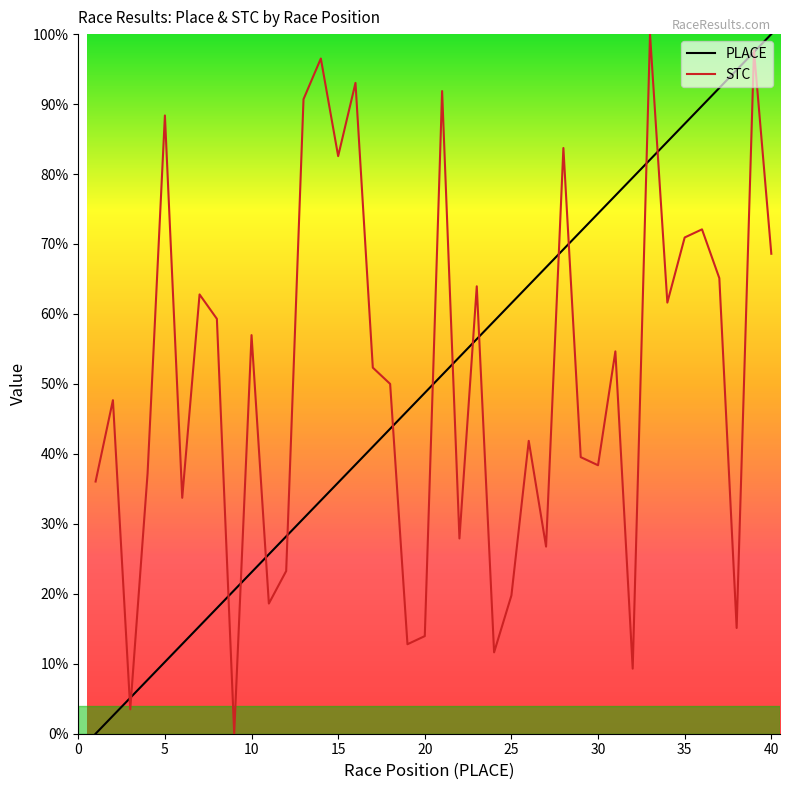

What is the maximum value shown in the chart?

100.0